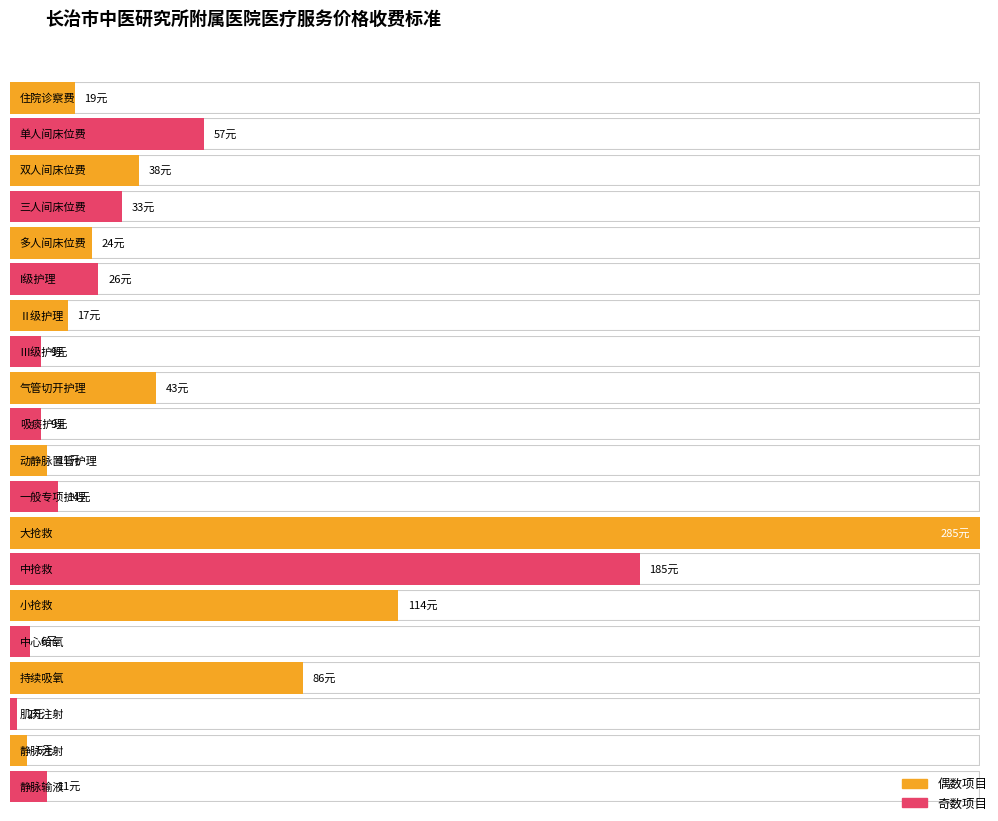

Reading left to right, list all the values displayed in this chart.

住院诊察费=19	单人间床位费=57	双人间床位费=38	三人间床位费=33	多人间床位费=24	I级护理=26	Ⅱ级护理=17	Ⅲ级护理=9	气管切开护理=43	吸痰护理=9	动静脉置管护理=11	一般专项护理=14	大抢救=285	中抢救=185	小抢救=114	中心给氧=6	持续吸氧=86	肌肉注射=2	静脉注射=5	静脉输液=11